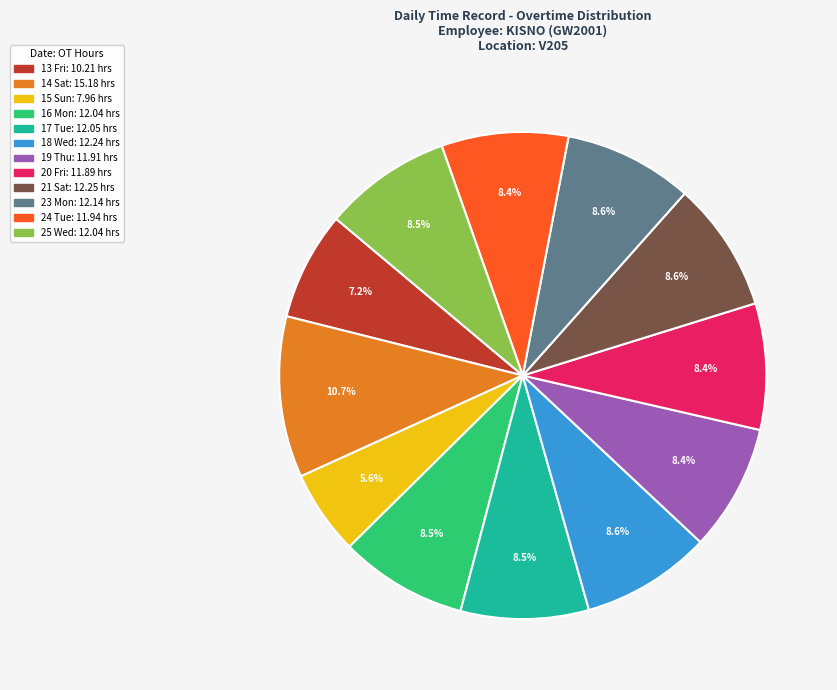

Which category has the biggest portion of the pie?

14 Sat